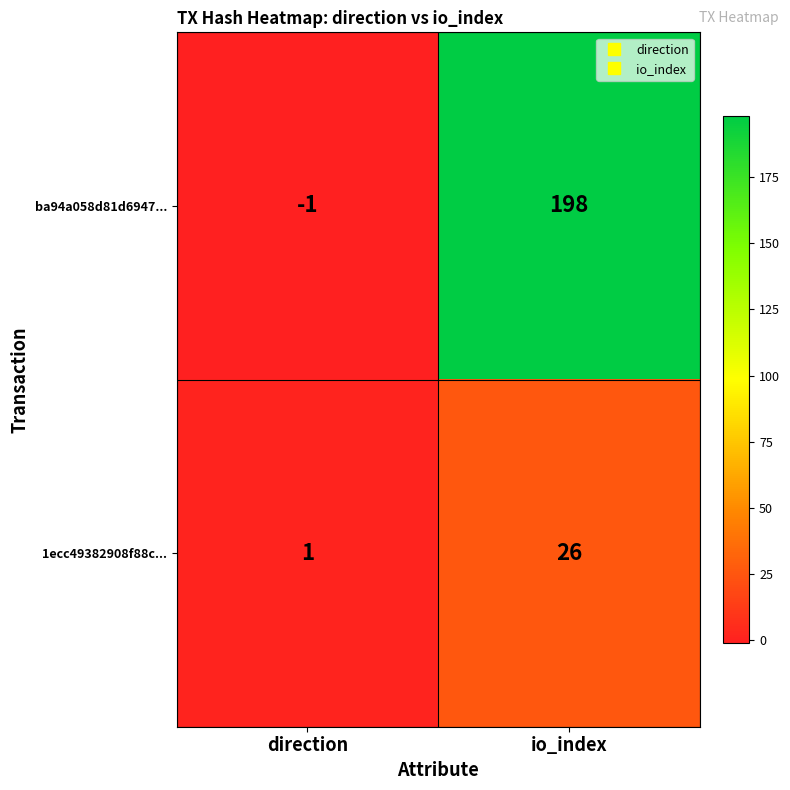

What is the maximum value shown in the chart?

198